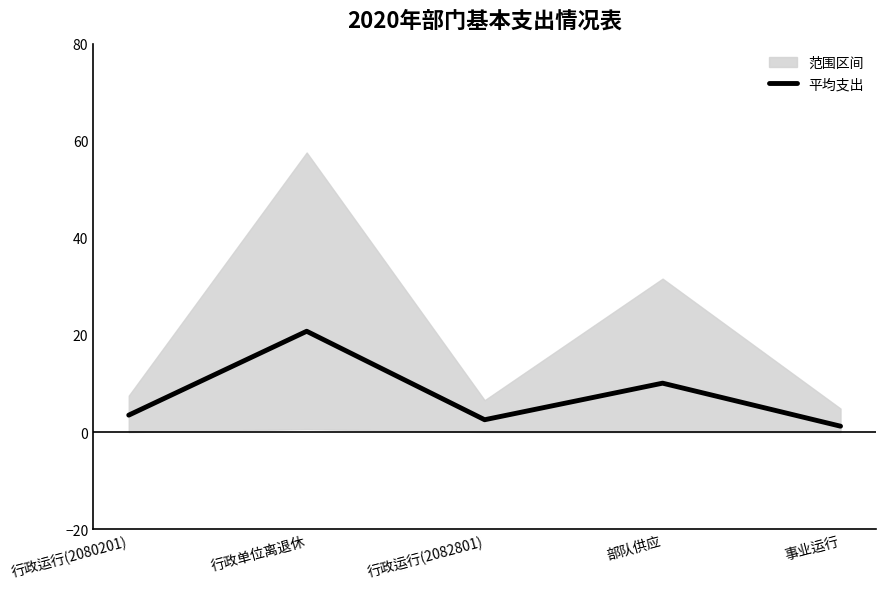

What position from the right is 事业运行?

1